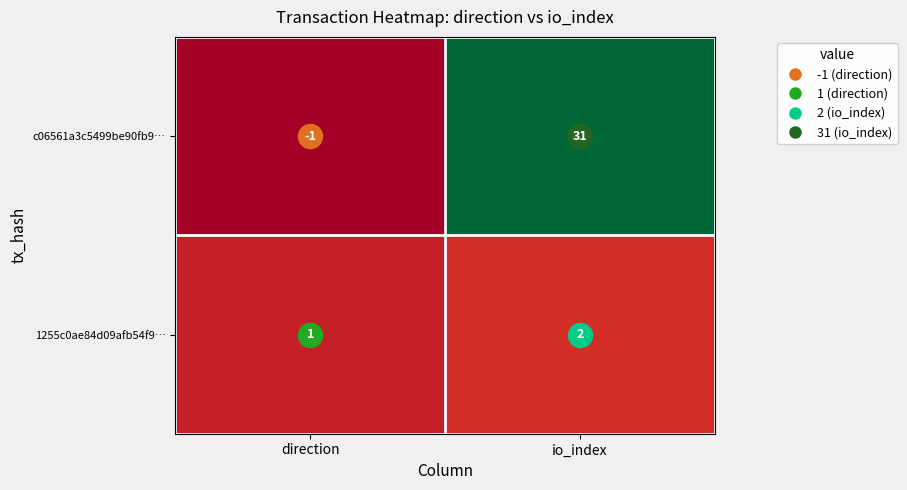

The 1255c0ae84d09afb54f9… series shows 1 at io_index. True or false?

False